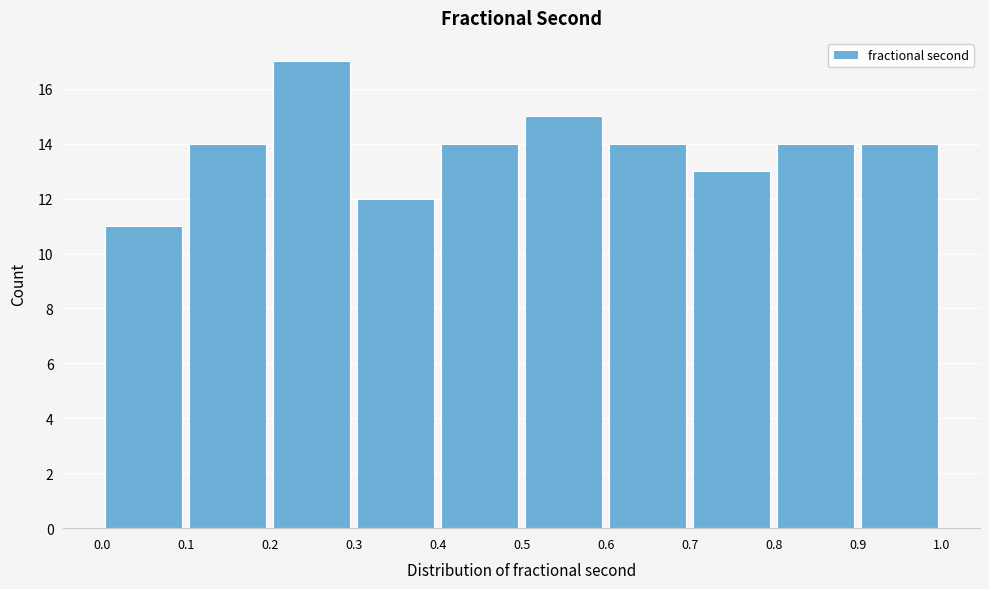

Reading left to right, transcribe this chart: for each bar, give the range it covers on the x-axis and its height. The values are not printed on the chart, so give them approximately, as read against the axis.

0.0 to 0.1: 11
0.1 to 0.2: 14
0.2 to 0.3: 17
0.3 to 0.4: 12
0.4 to 0.5: 14
0.5 to 0.6: 15
0.6 to 0.7: 14
0.7 to 0.8: 13
0.8 to 0.9: 14
0.9 to 1.0: 14